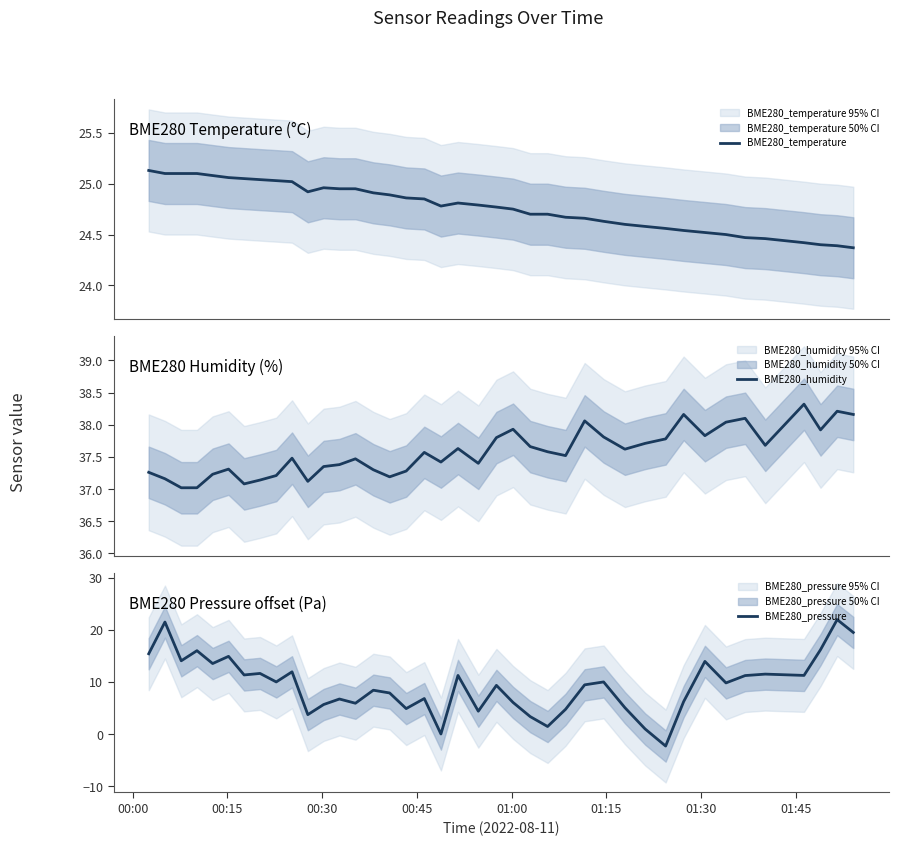

True or false: BME280_temperature and BME280_humidity intersect in this chart.

False